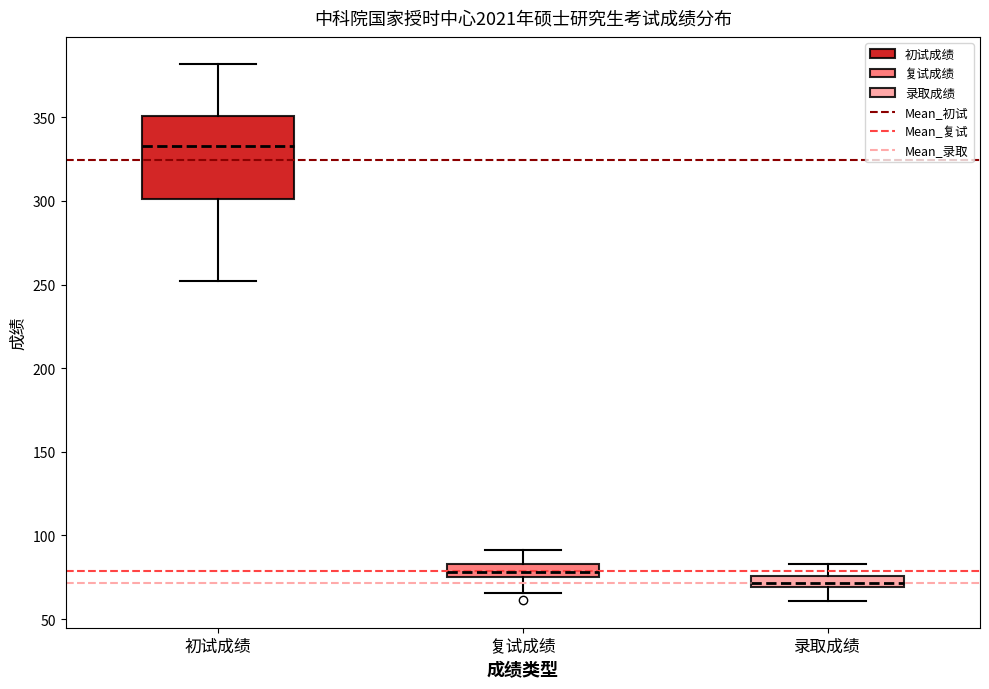

Which box is the tallest, from its lower edge to its upper edge?

初试成绩